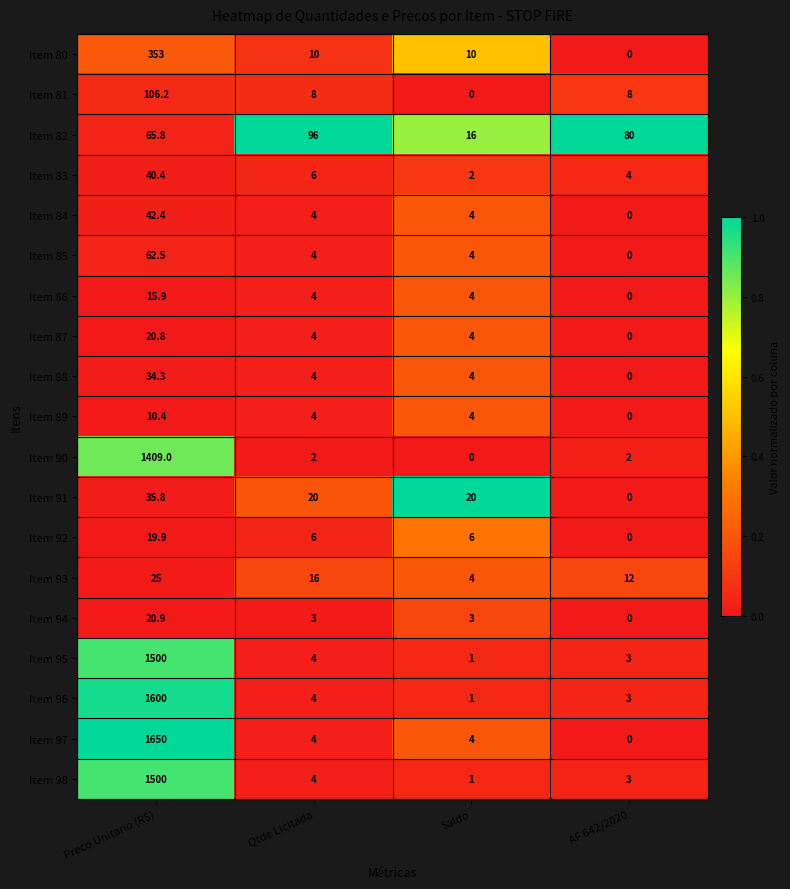

At which category is the sum across all series the highest?

Preco Unitario (R$)